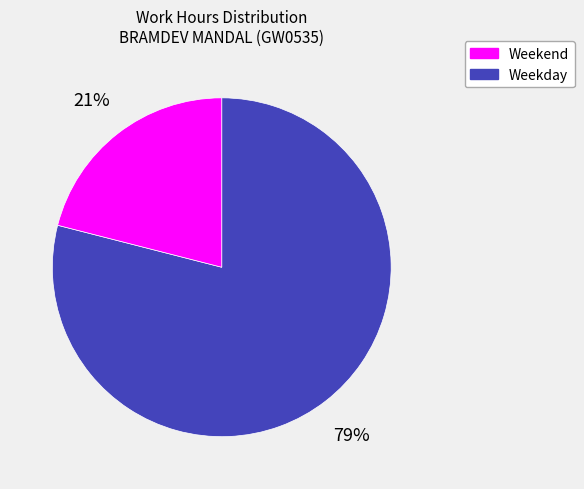

Is there a majority slice in this chart?

Yes